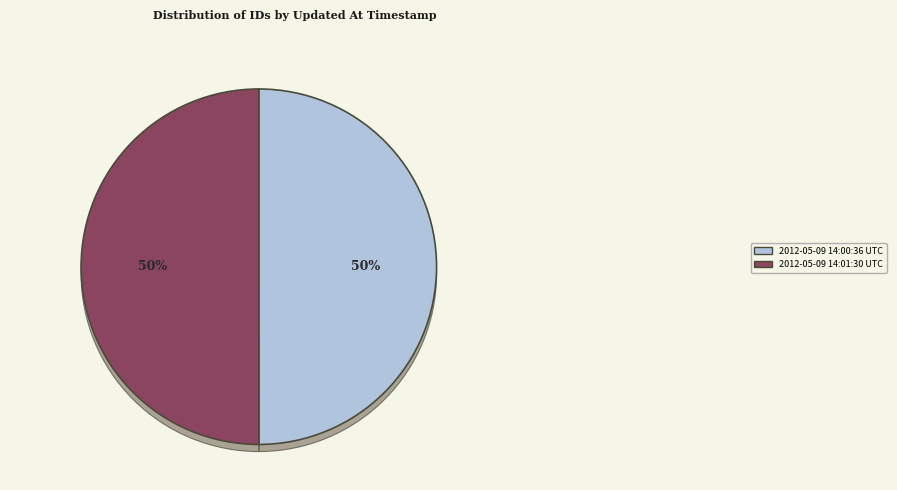

The 2012-05-09 14:01:30 UTC slice represents 39% of the pie. True or false?

False